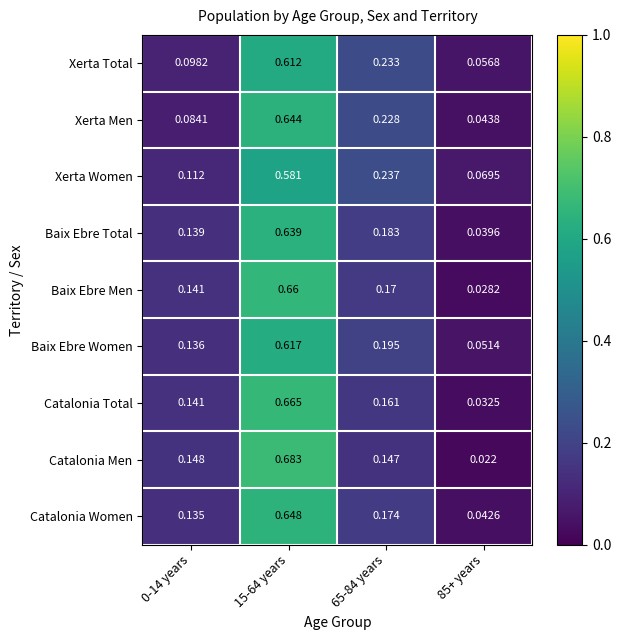

Between 15-64 years and 65-84 years, which series saw the biggest shift?

Catalonia Men